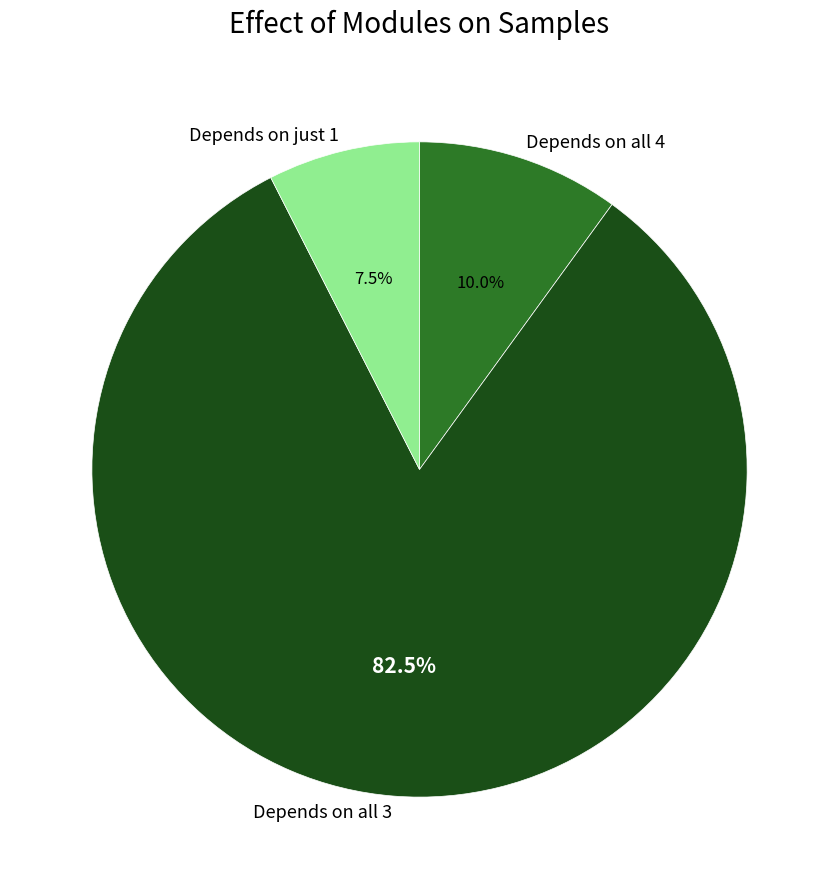

Rank the categories by value from lowest to highest.

Depends on just 1, Depends on all 4, Depends on all 3